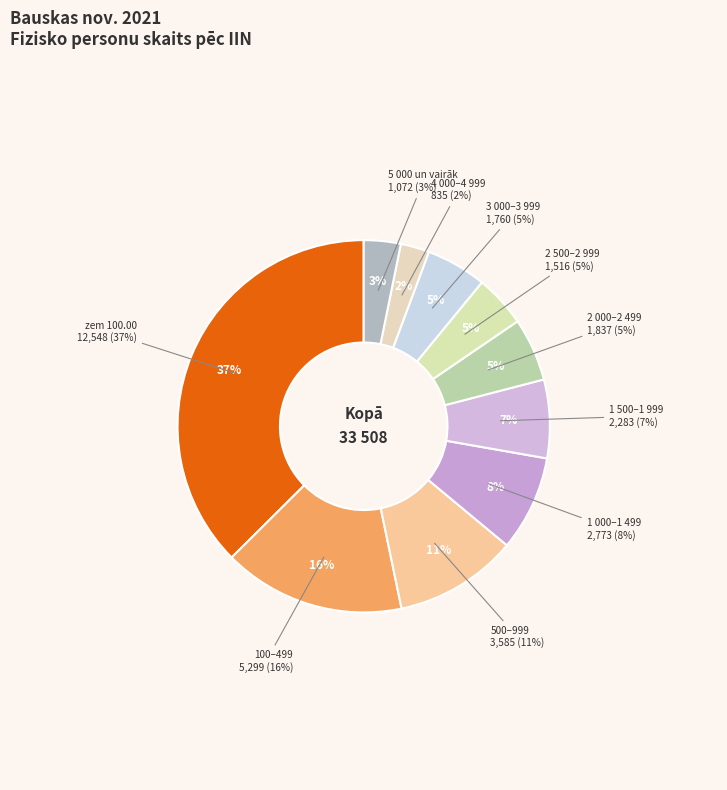

What percentage is the 2 000.00 - 2 499.99 slice, to the nearest percent?

5%